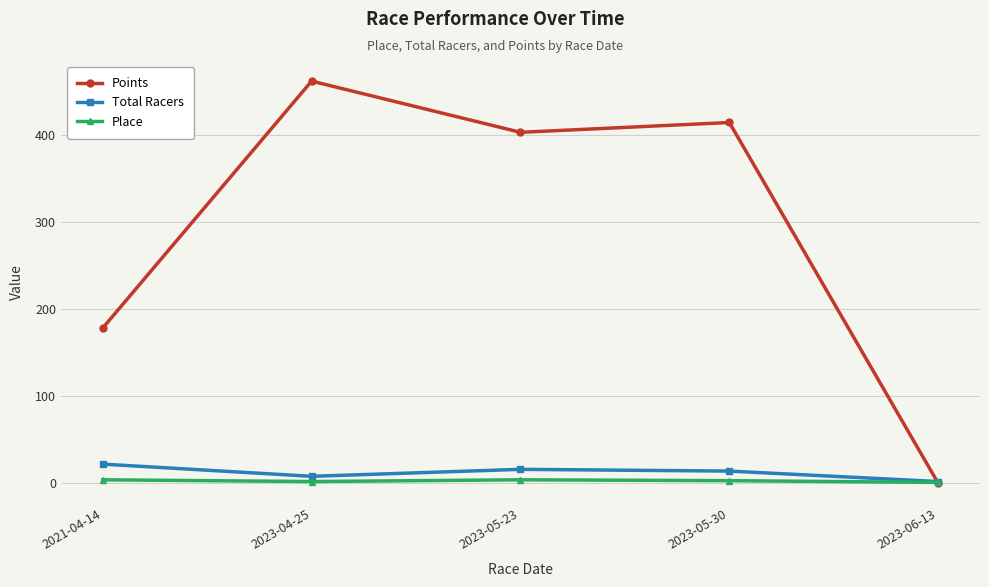

What is the label of the 3rd point from the right?

2023-05-23